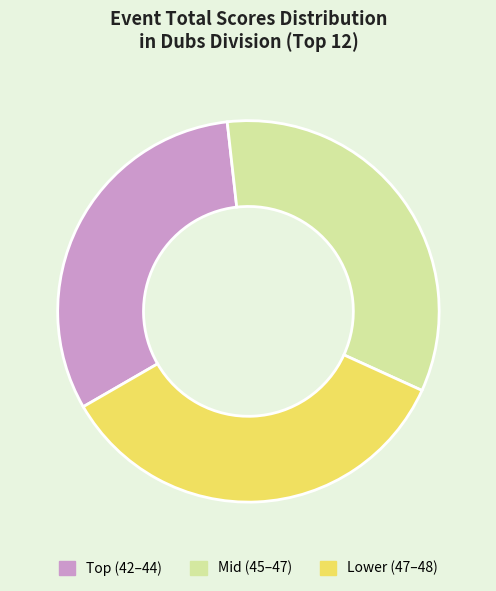

Which category has the smallest portion of the pie?

Top (42–44)